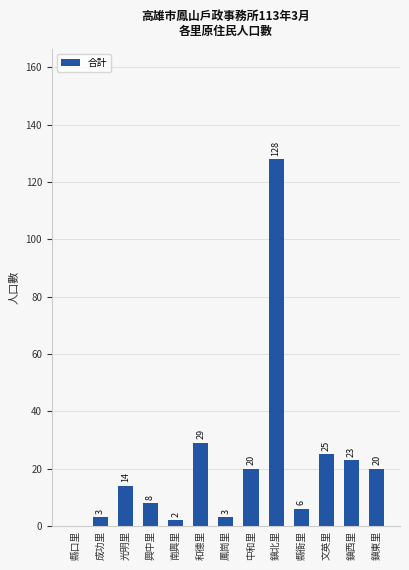

Count the number of data series in this chart.

1